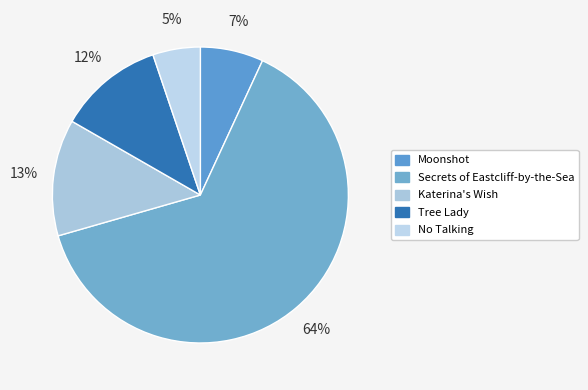

Rank the categories by value from lowest to highest.

No Talking, Moonshot, Tree Lady, Katerina's Wish, Secrets of Eastcliff-by-the-Sea